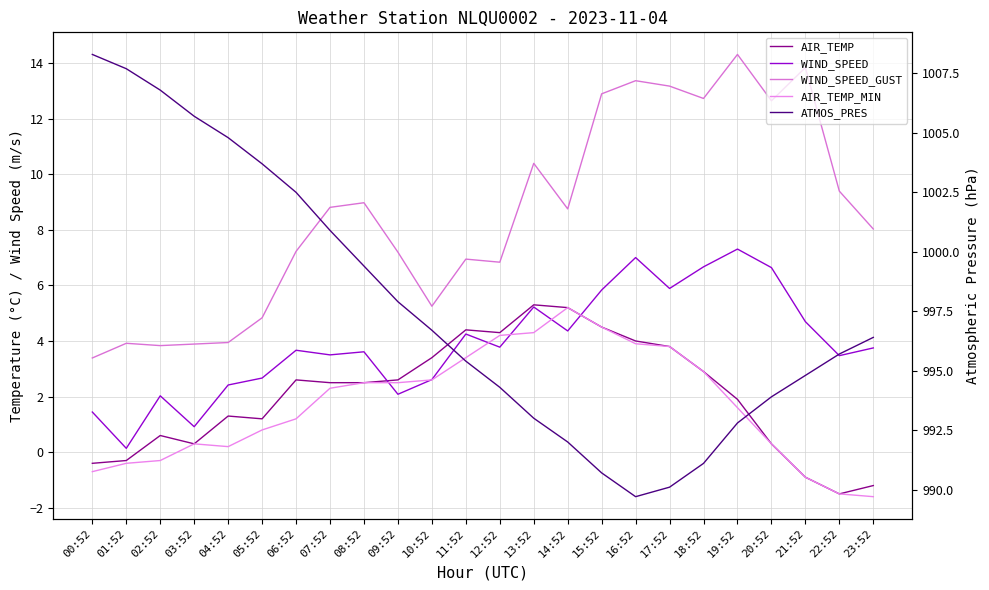

Which category has the lowest value in the ATMOS_PRES series?

16:52